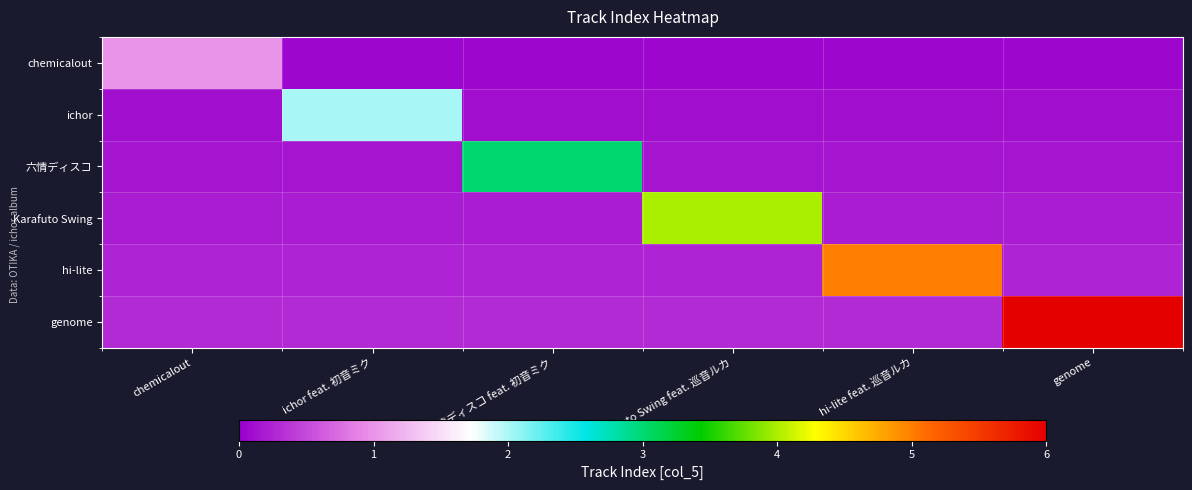

List the series in order of their overall mean, highest first.

genome, hi-lite, Karafuto Swing, 六情ディスコ, ichor, chemicalout